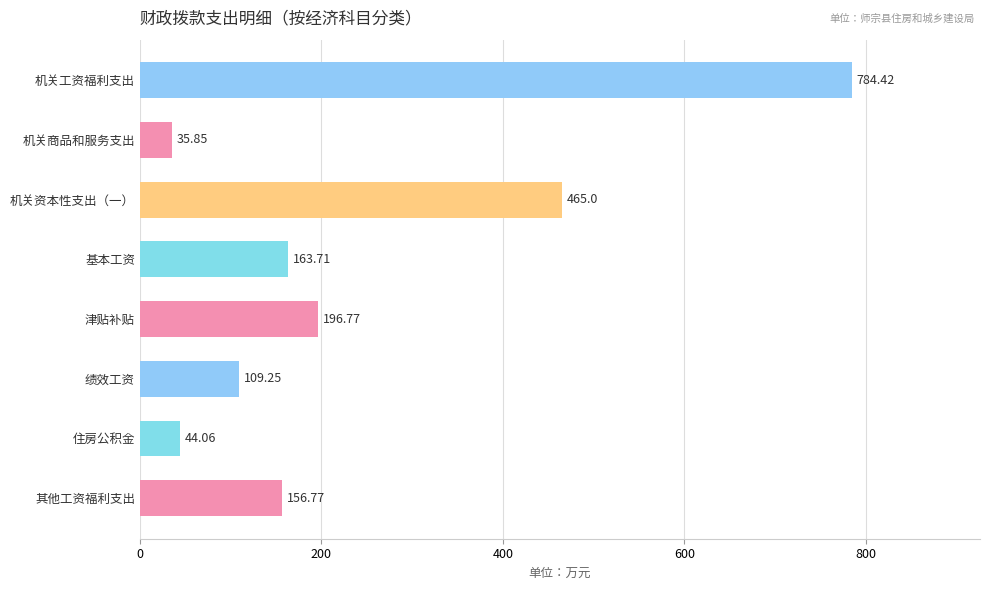

Which label corresponds to the smallest value in the chart?

机关商品和服务支出